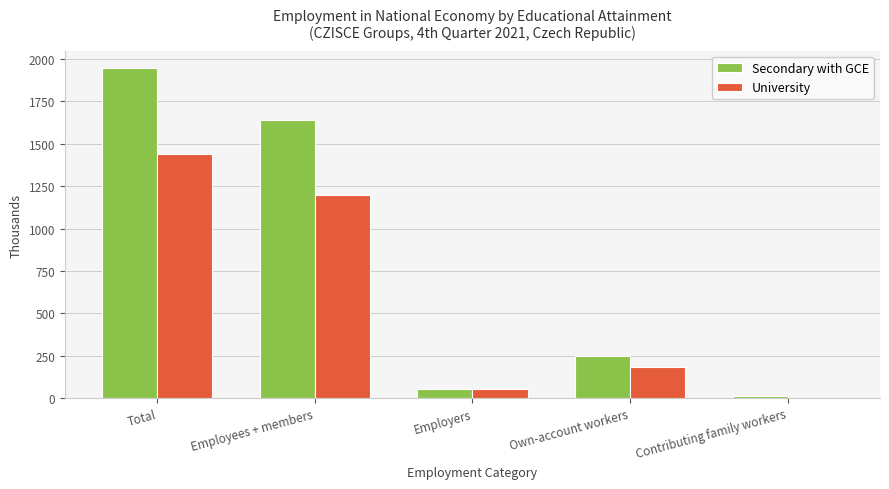

At which label does Secondary with GCE reach its peak?

Total